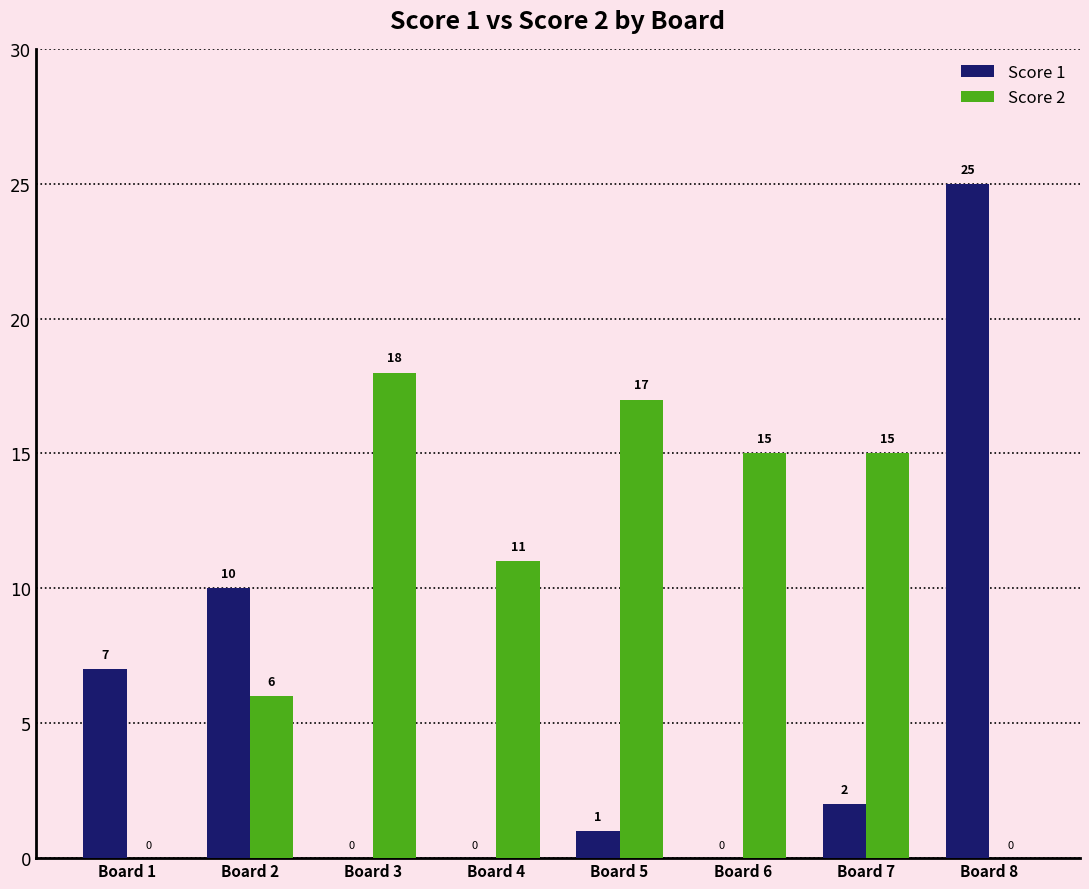

At which category does the chart reach its peak across all series?

Board 8